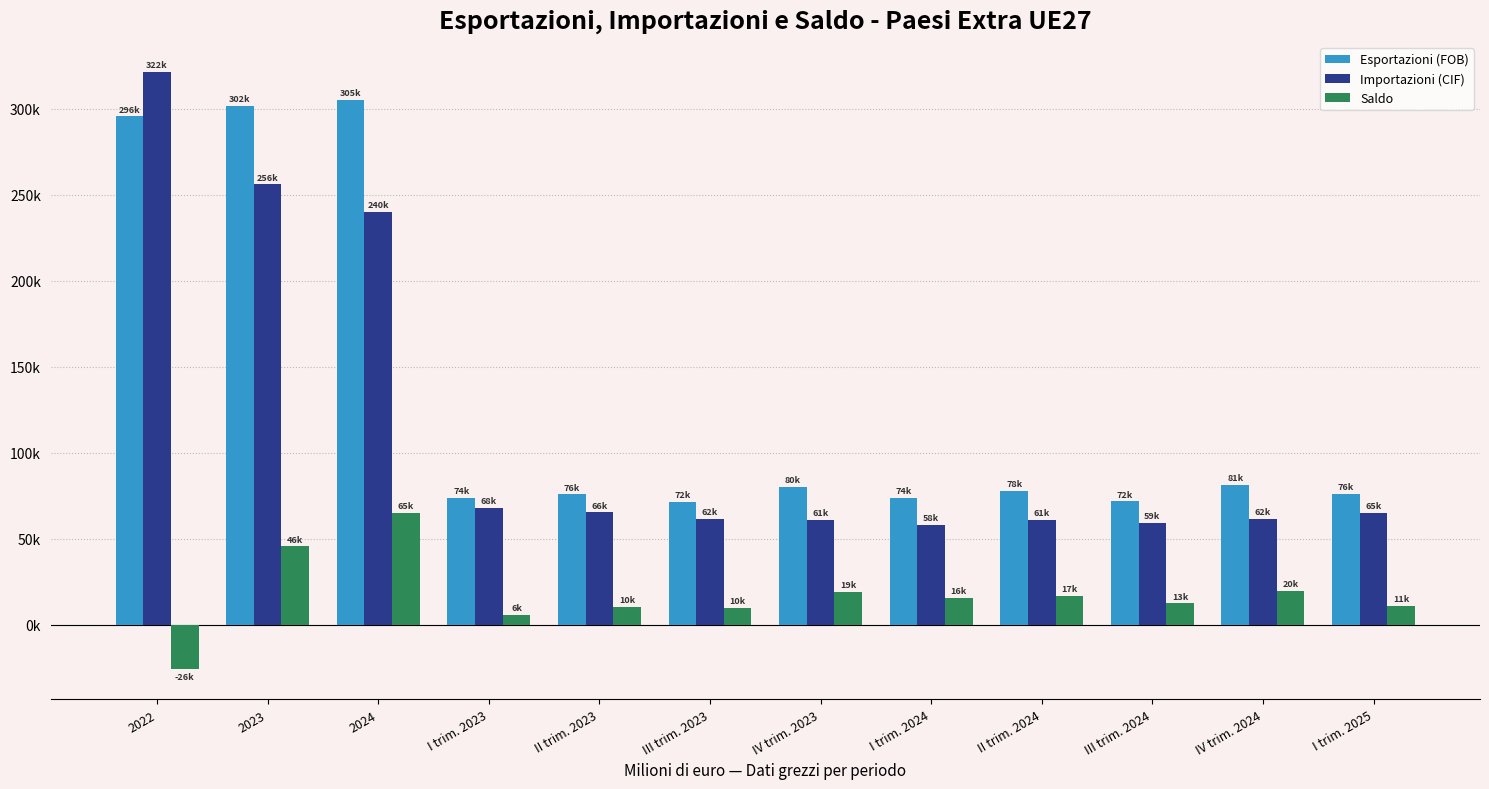

Does the chart contain stacked bars?

No